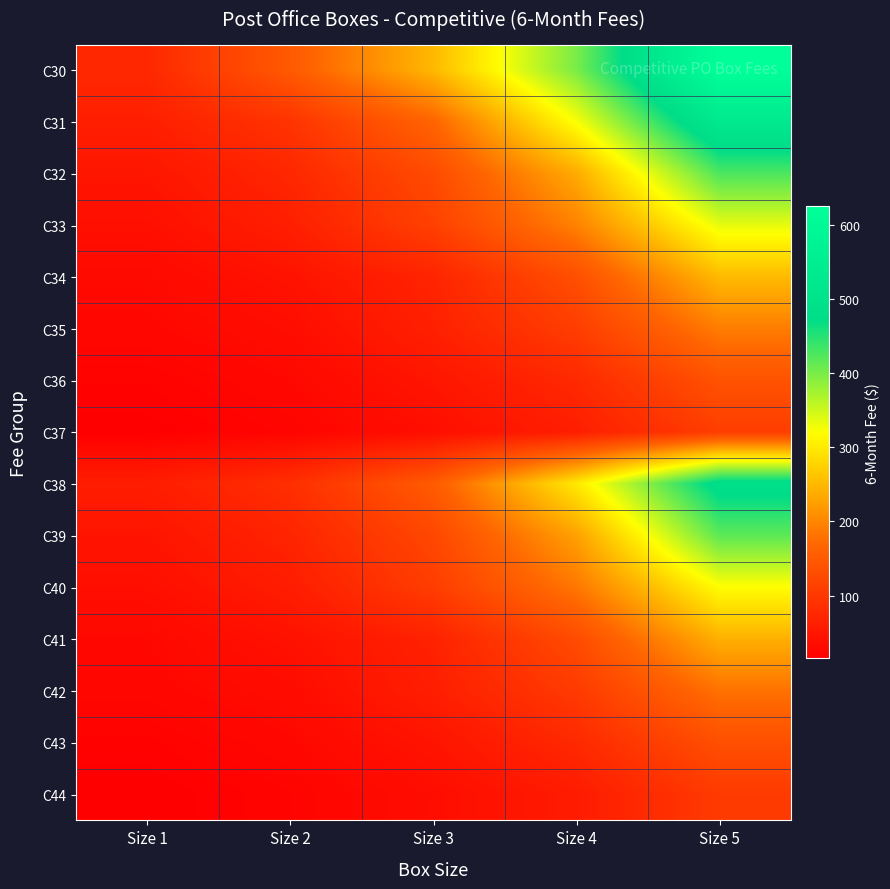

At which category is the sum across all series the highest?

Size 5